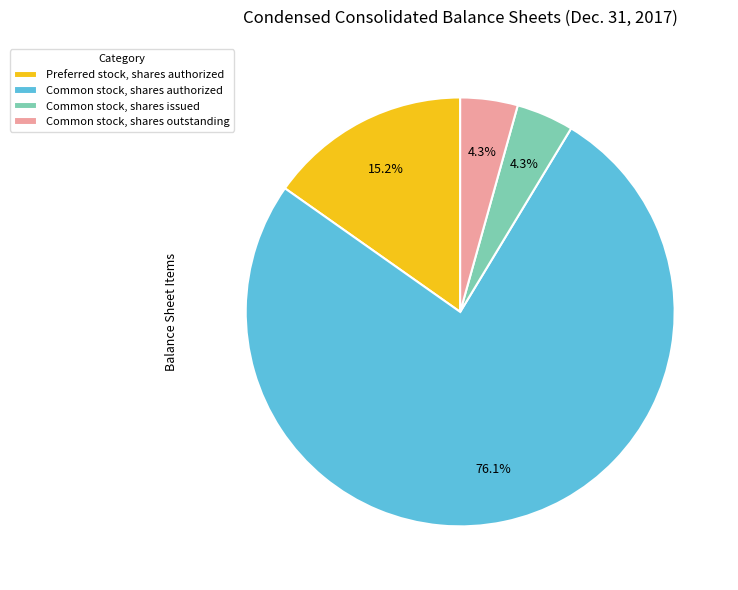

What is the largest slice in the pie chart?

Common stock, shares authorized